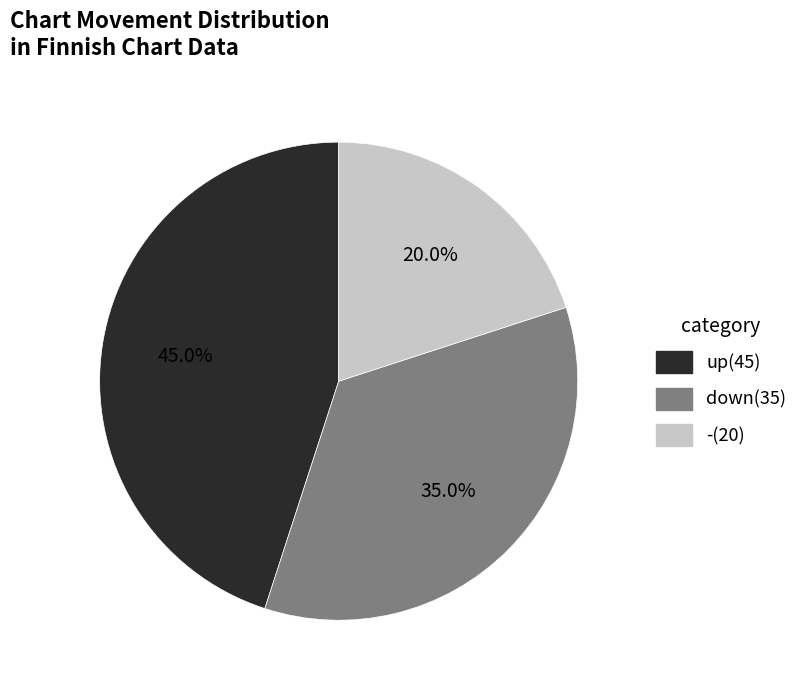

Rank the categories by value from highest to lowest.

up, down, -